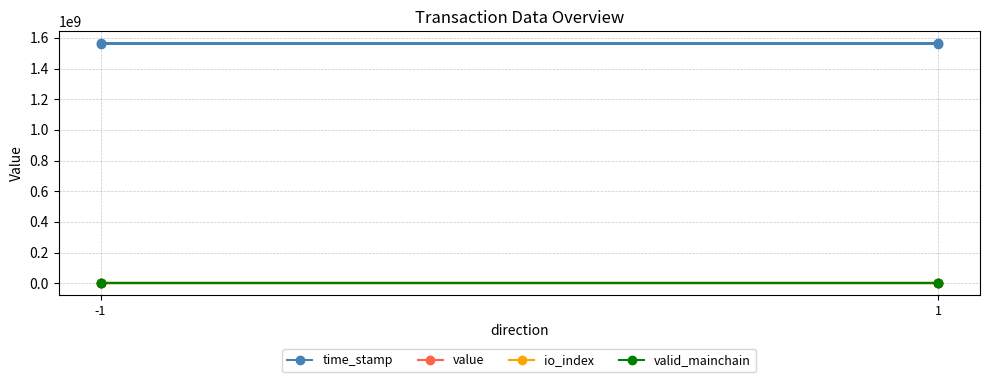

Does the chart have visible grid lines?

Yes